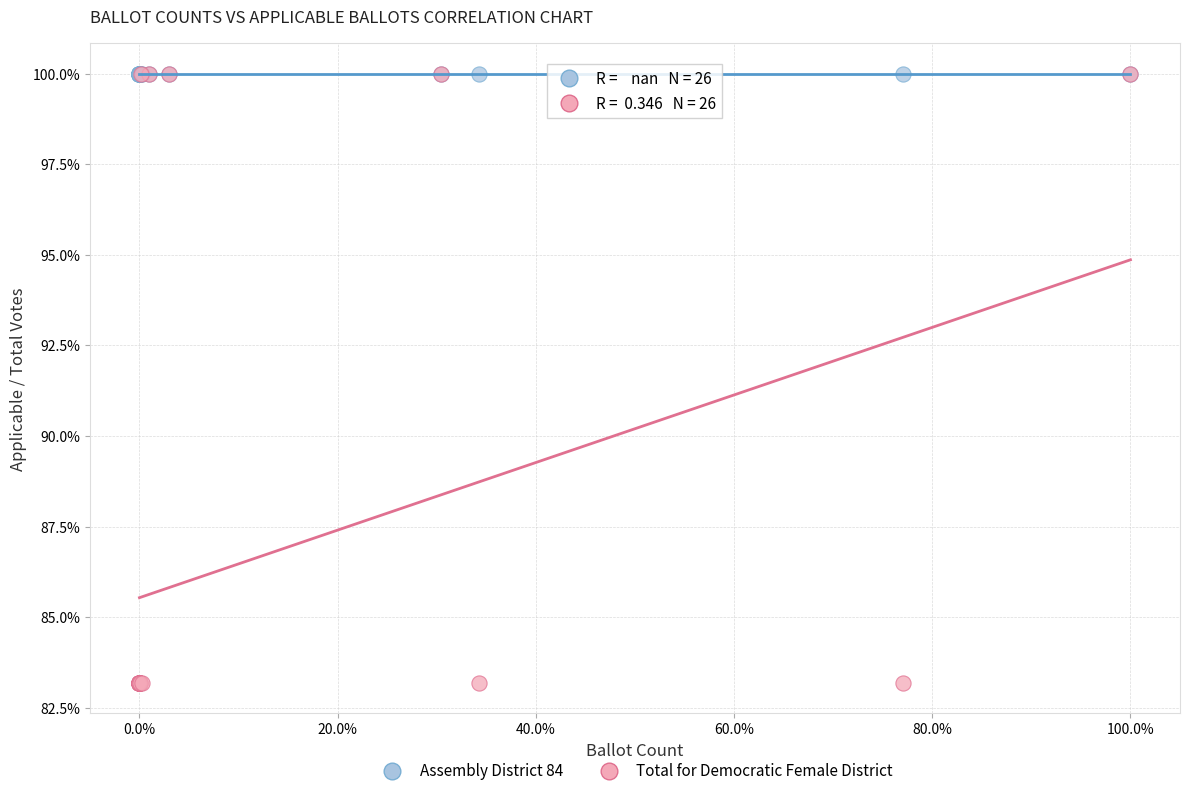

What are all the series names shown in the legend?

Assembly District 84, Total for Democratic Female District